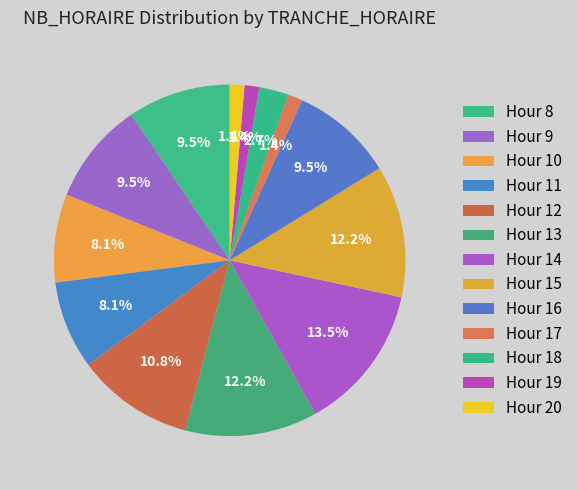

Count the number of slices in the pie.

13